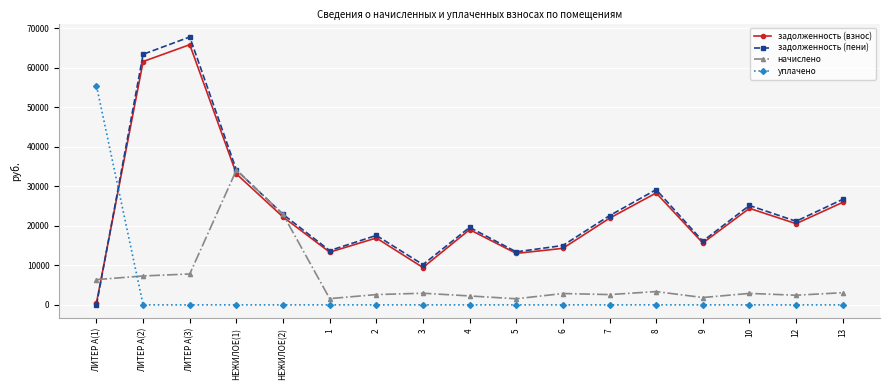

Which series has the largest total across all categories?

задолженность (пени)